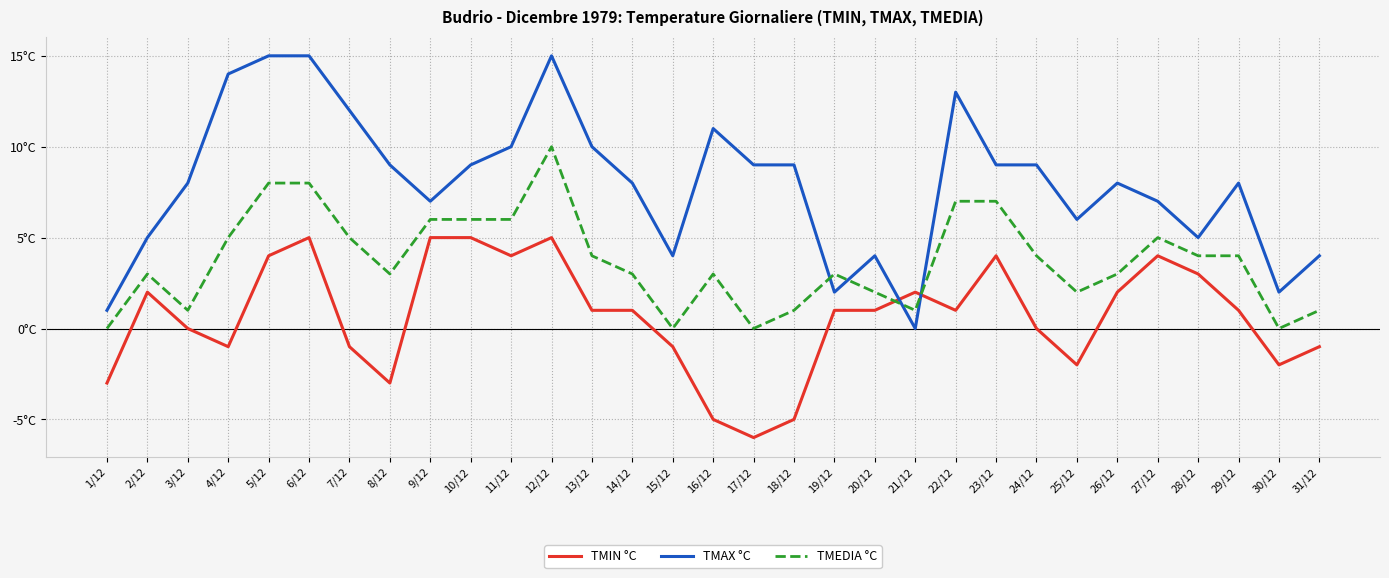

The TMEDIA °C series shows 3 at 16/12. True or false?

True